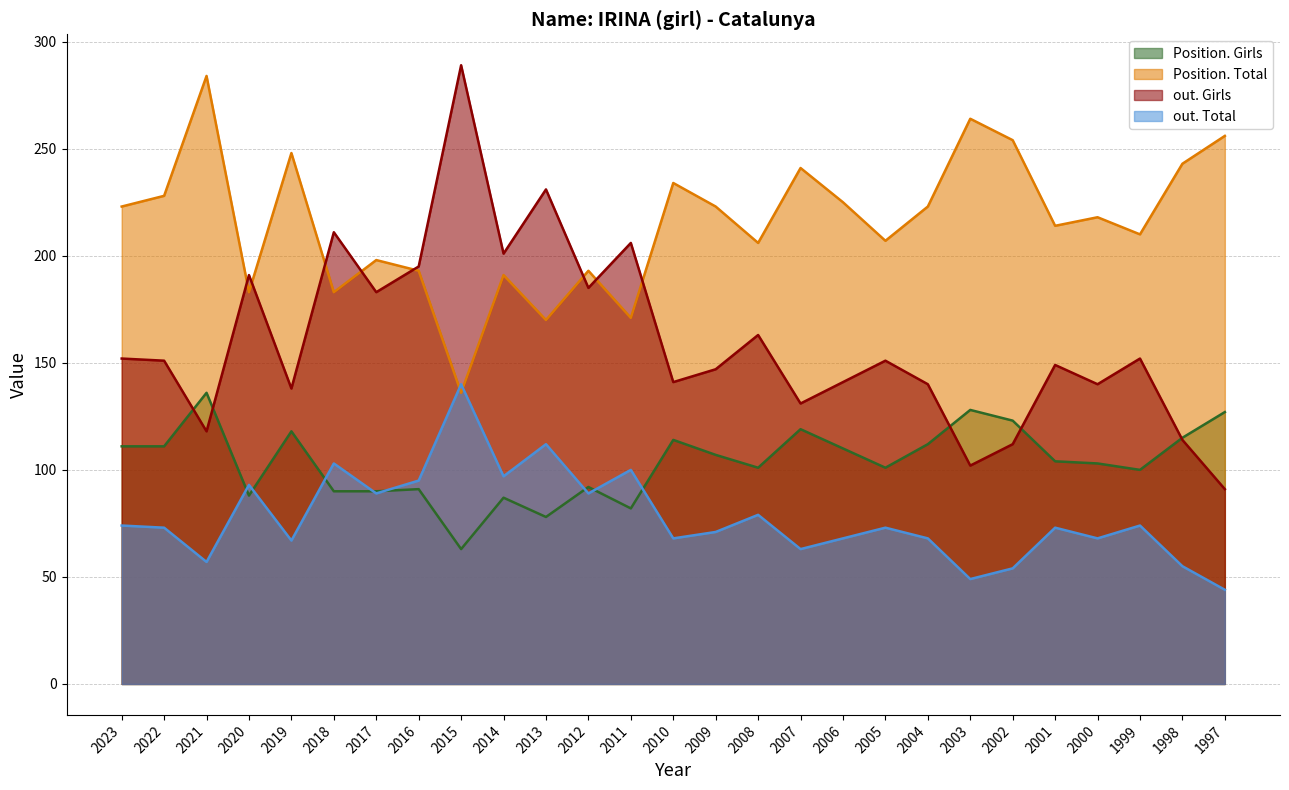

List the series in order of their overall mean, highest first.

Position. Total, out. Girls, Position. Girls, out. Total